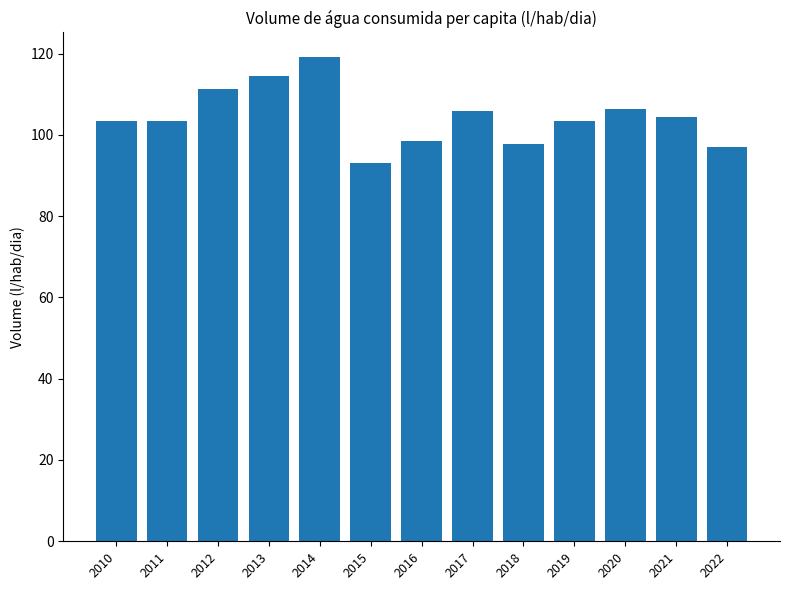

At which category does the chart reach its minimum across all series?

2015